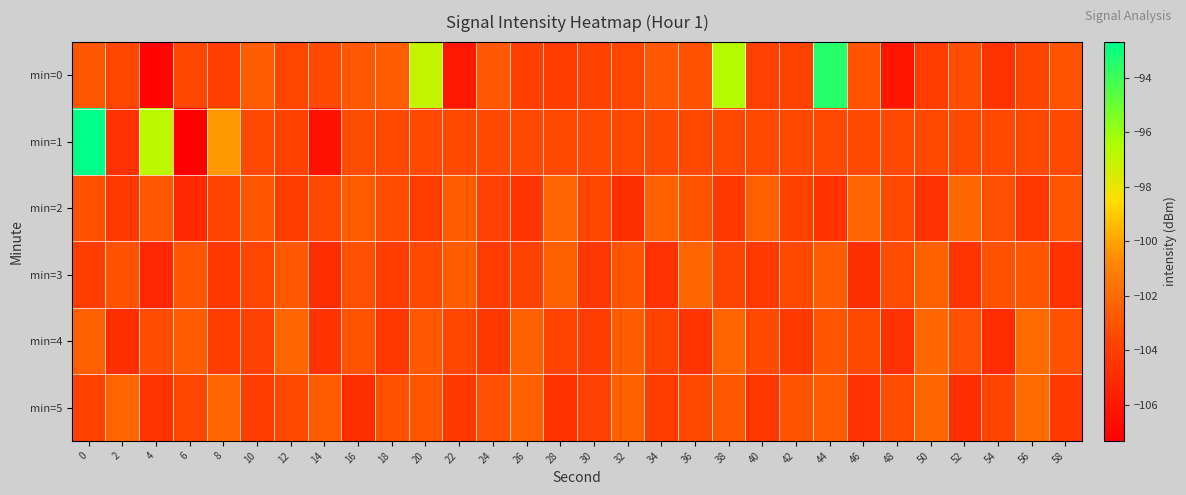

What is the spread (max minus min) of values at 36?

2.2